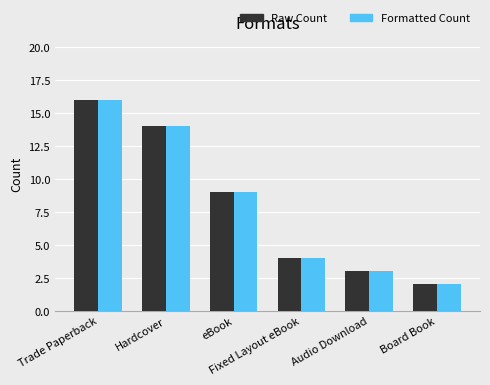

Between Trade Paperback and Fixed Layout eBook, which is larger?

Trade Paperback